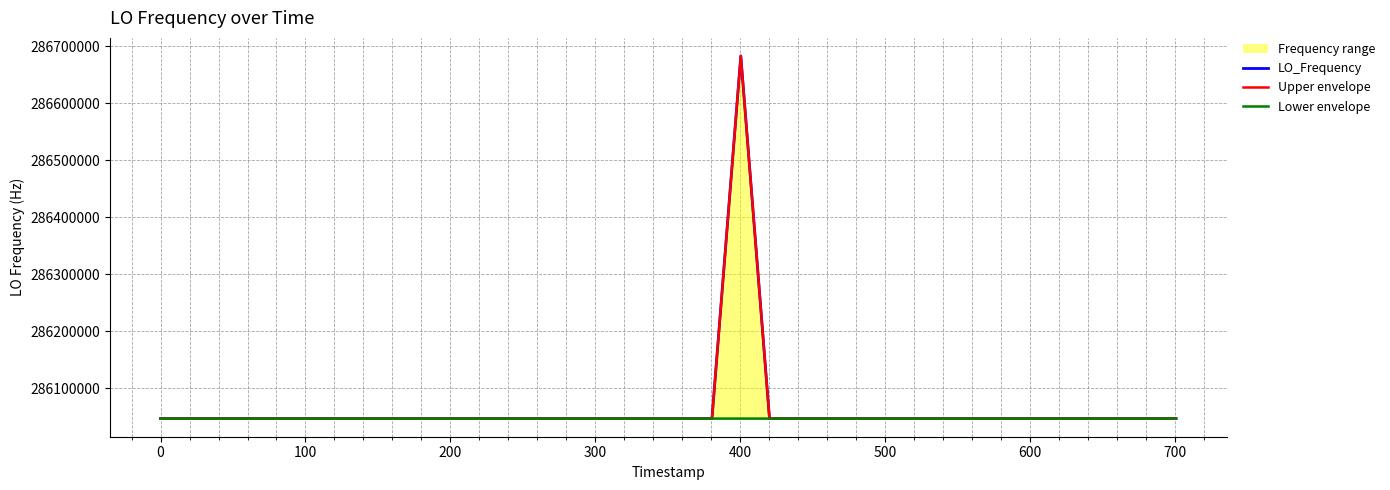

Rank the series by their maximum value, from highest to lowest.

LO_Frequency, Upper envelope, Lower envelope